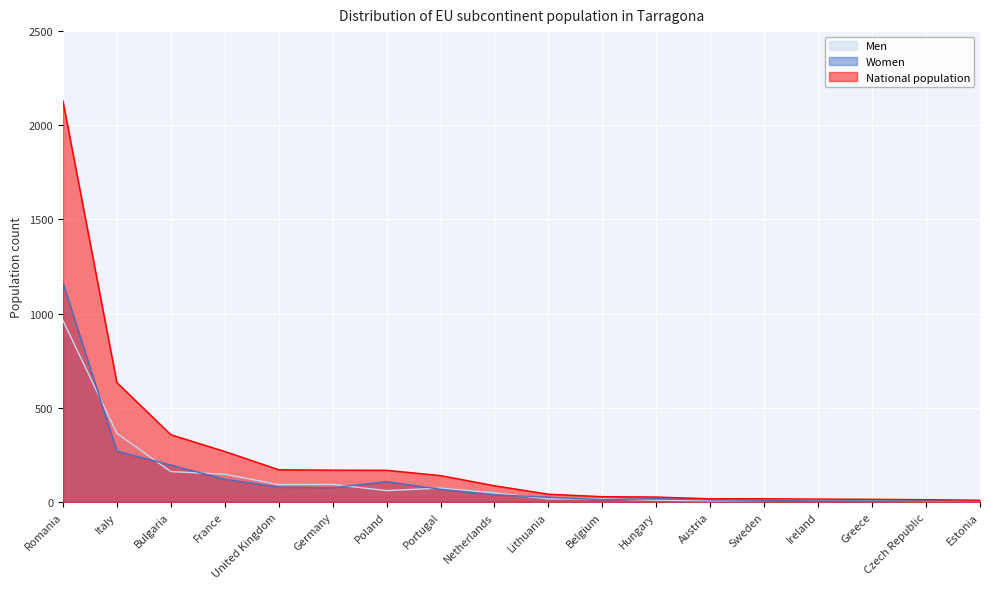

The Women series shows 196 at Bulgaria. True or false?

True